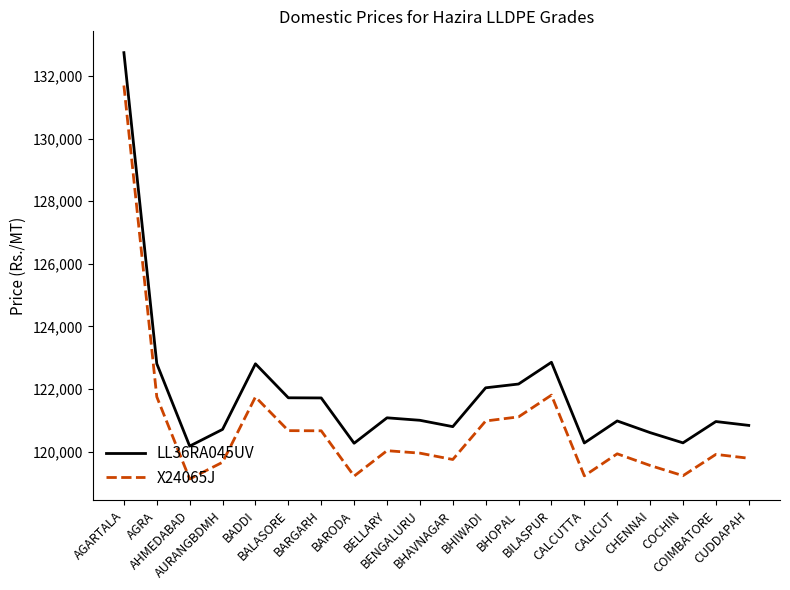

What is the difference between the maximum and minimum values in the X24065J series?

12574